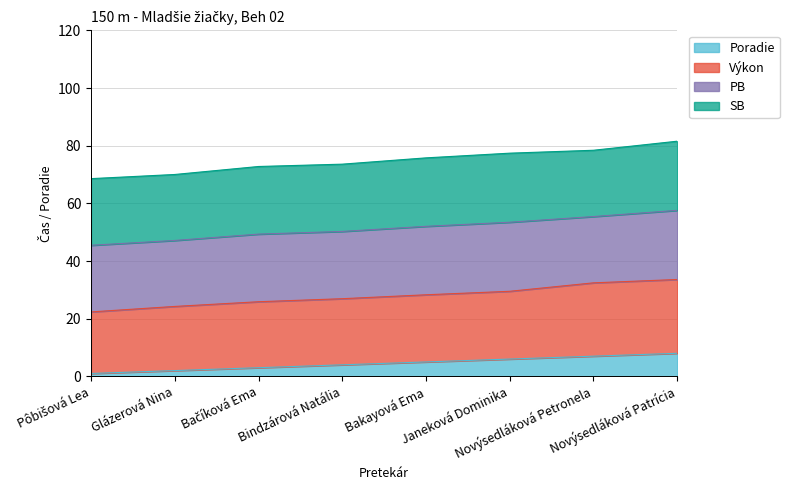

Which series has the largest total across all categories?

Výkon